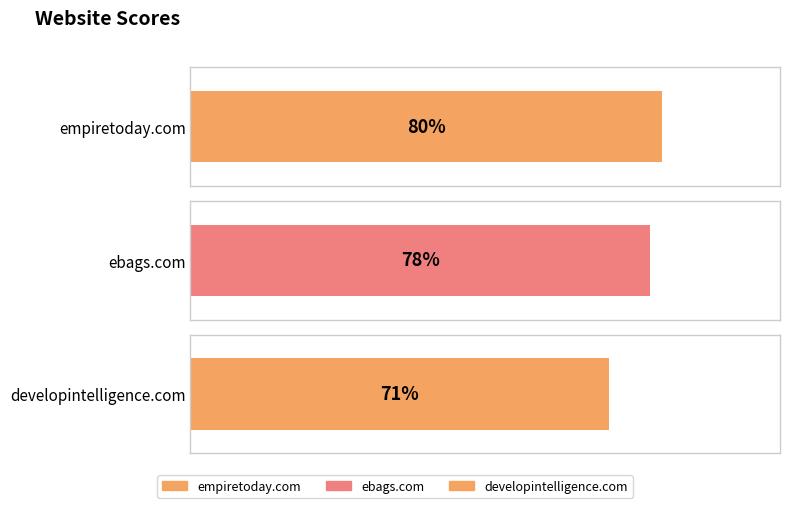

True or false: the data shows 40 at developintelligence.com.

False